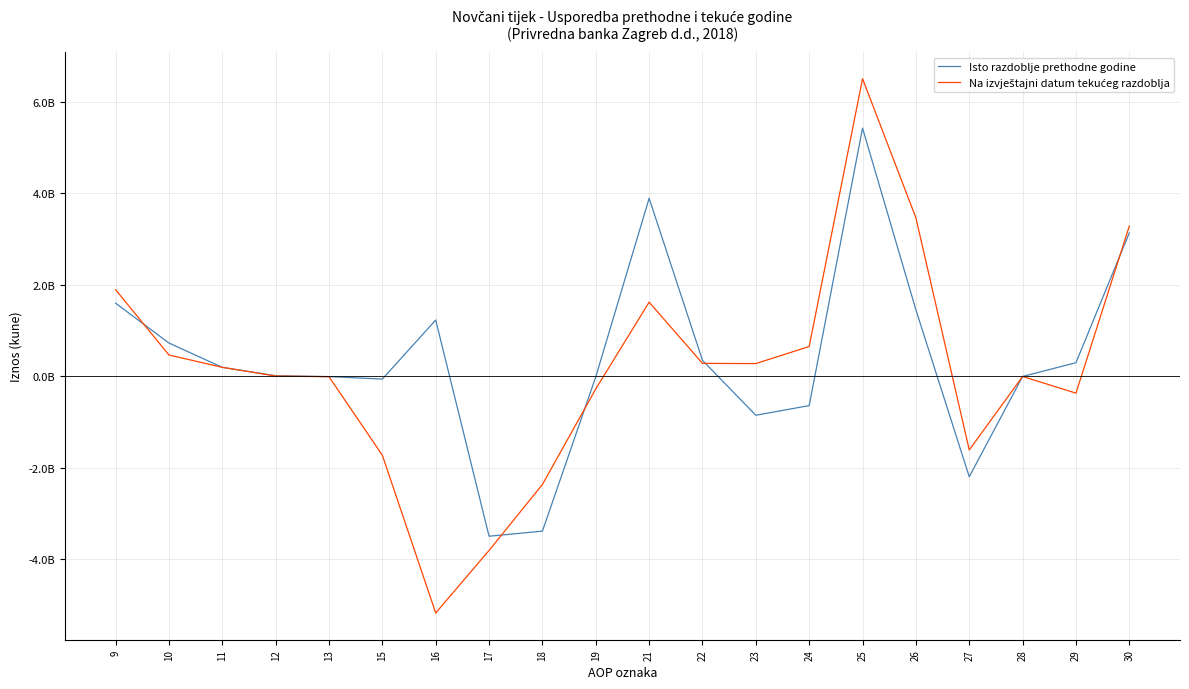

Does the chart display data point markers on the line(s)?

No